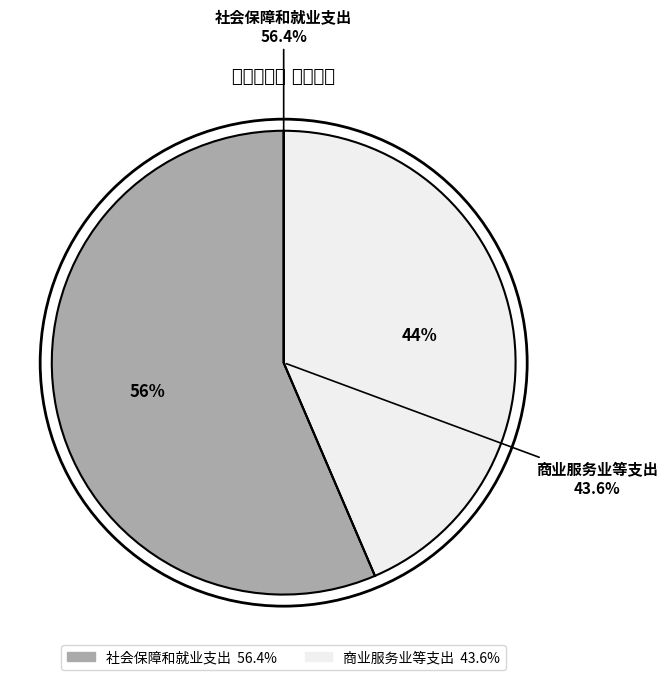

Is there a majority slice in this chart?

Yes